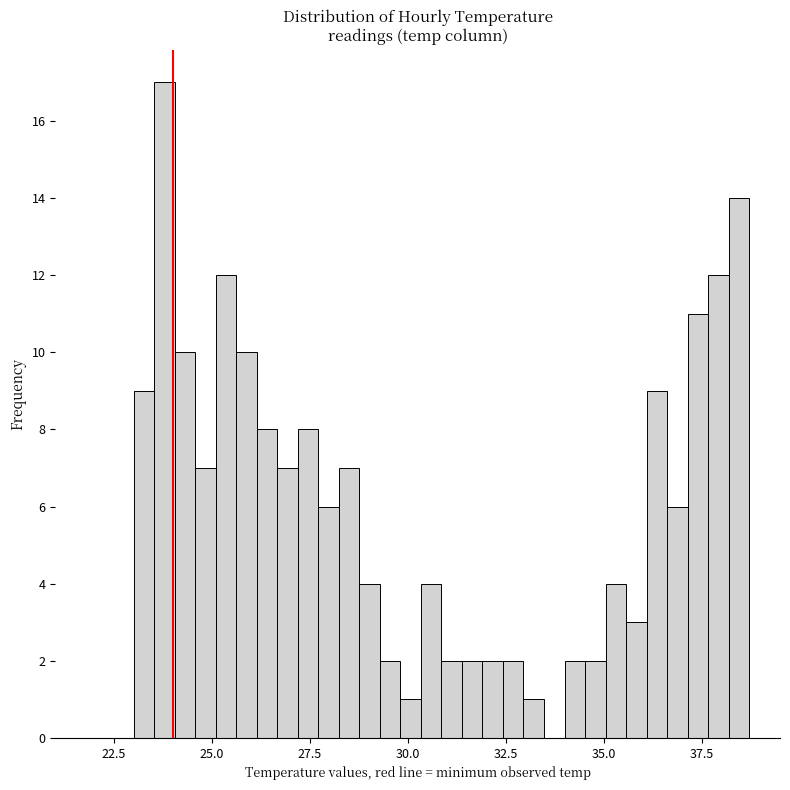

Read against the x-axis, roughly where is the centre of the tallest bar?

24.0